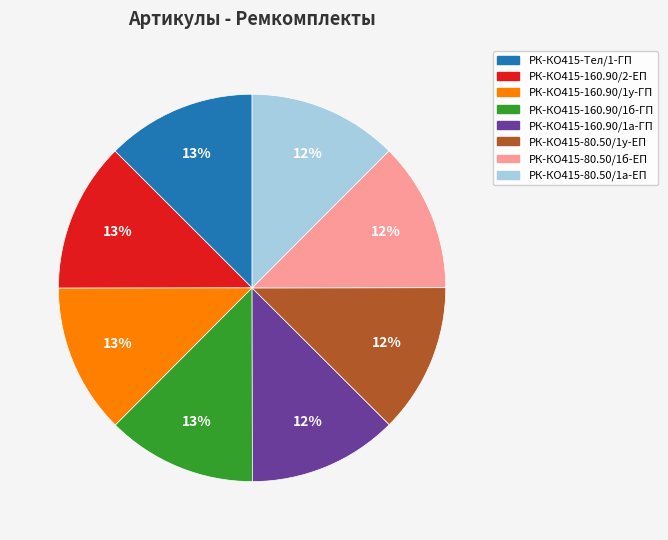

To the nearest percent, what is the average slice percentage?

12%